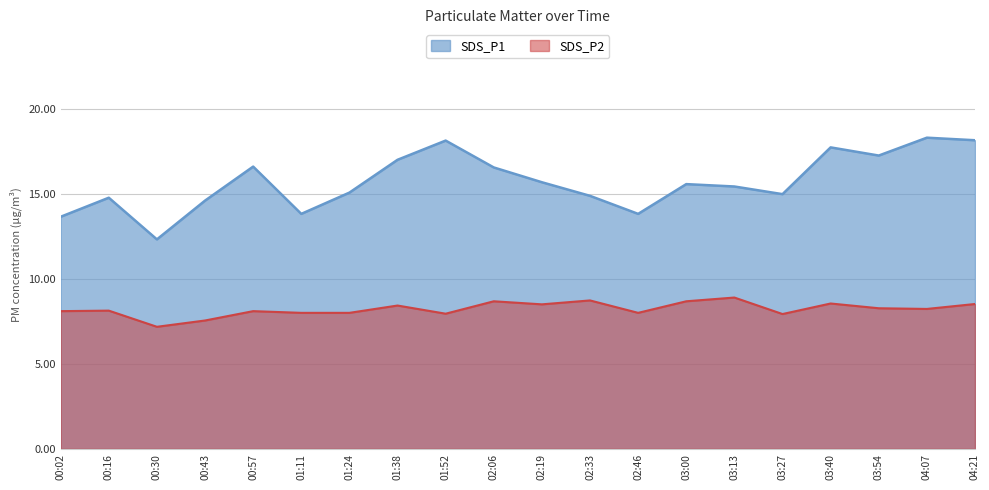

At which category is the sum across all series the highest?

04:21